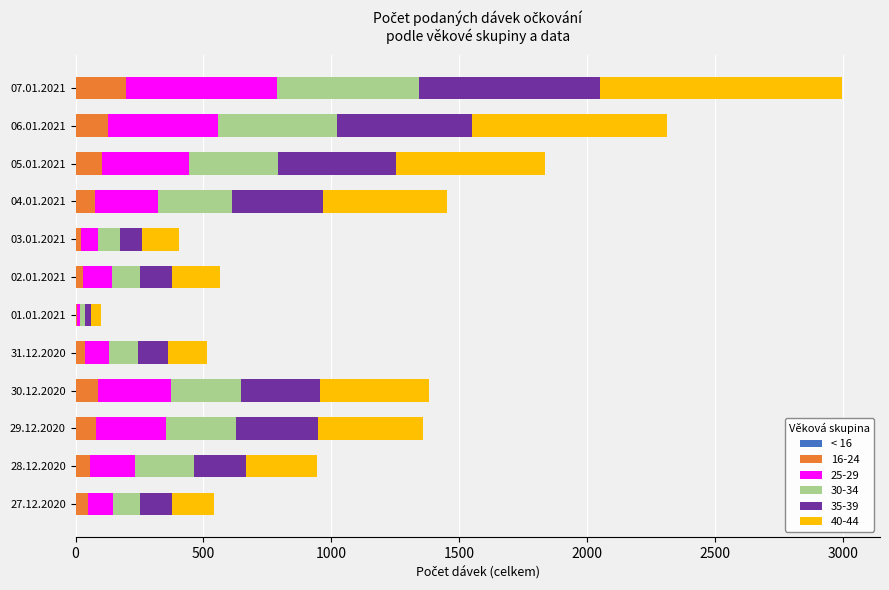

At which category is the sum across all series the highest?

07.01.2021